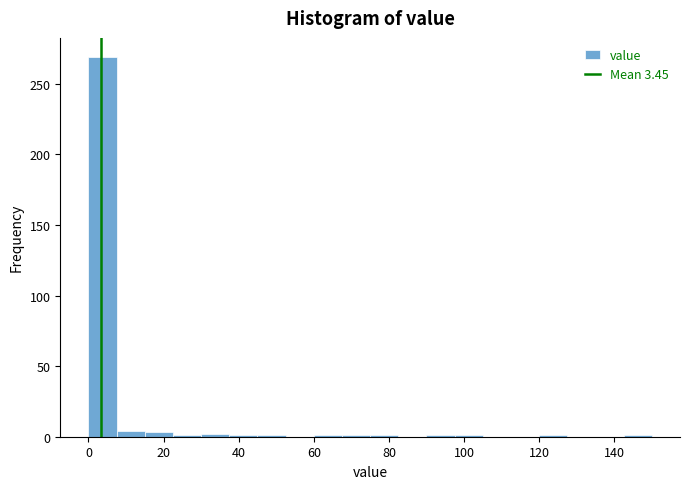

Around what value on the x-axis is the tallest bar? Give the approximate position of its centre, as read against the axis.

4